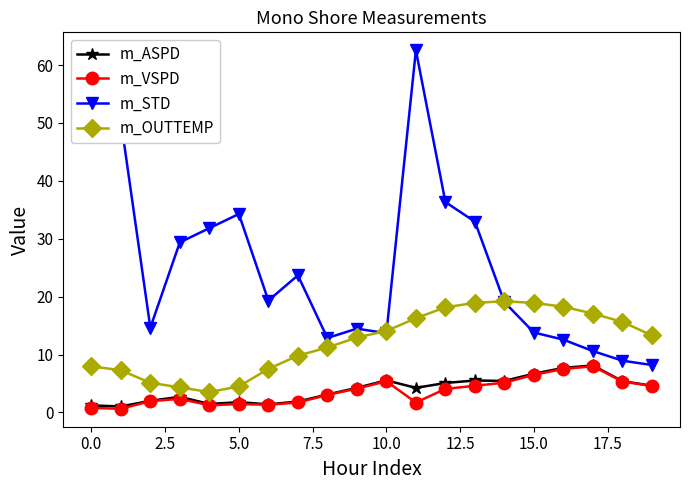

Which series has the largest total across all categories?

m_STD